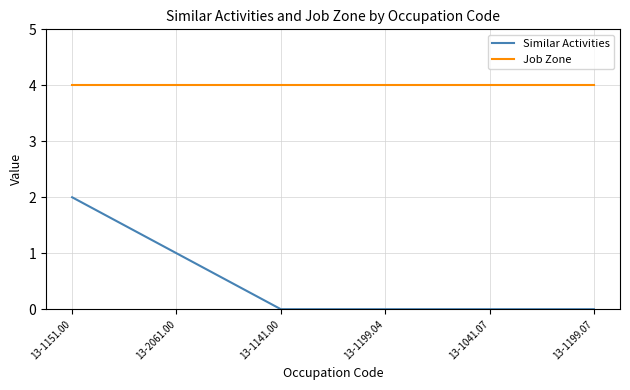

The Similar Activities series shows 1 at 13-1199.04. True or false?

False